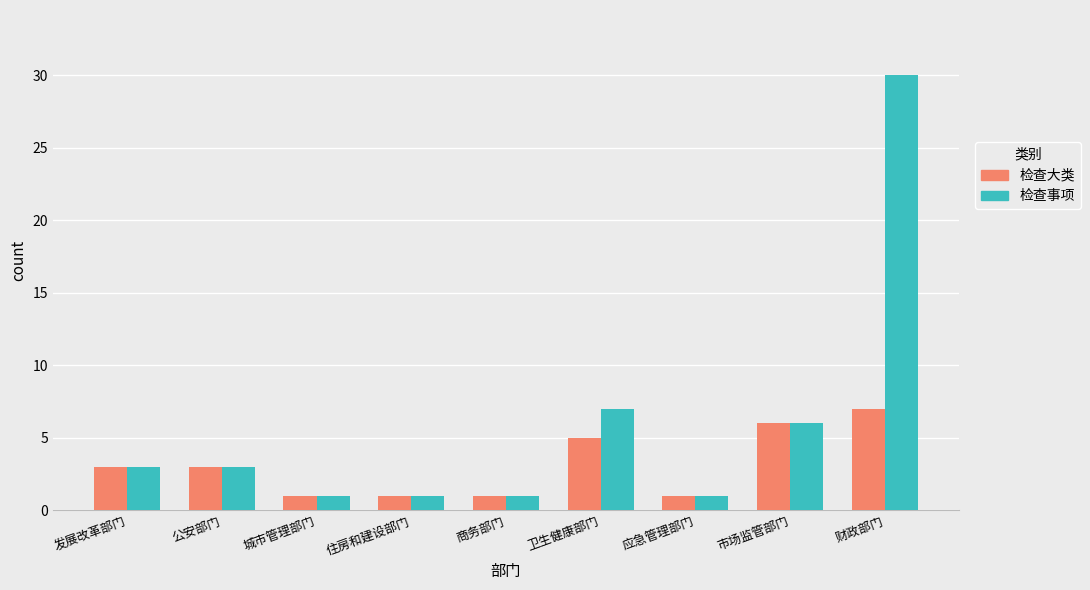

How many distinct data groups are displayed?

2